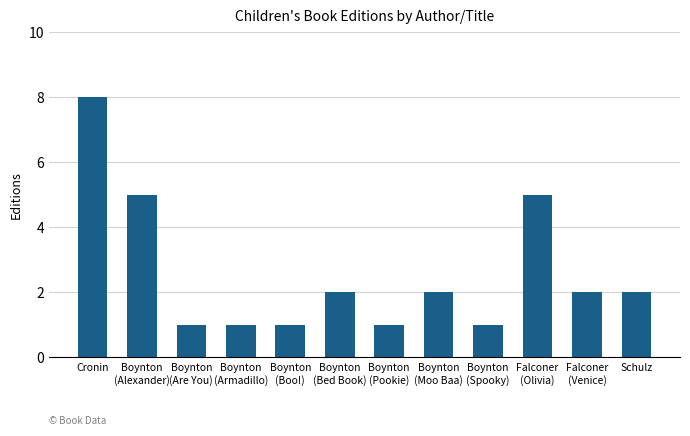

Which label corresponds to the largest value in the chart?

Cronin